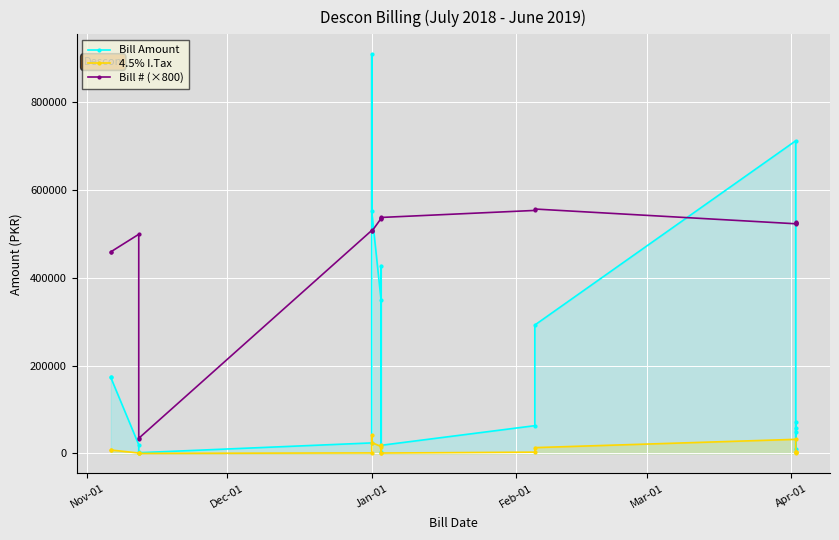

What are all the series names shown in the legend?

Bill Amount, 4.5% I.Tax, Bill # (×800)